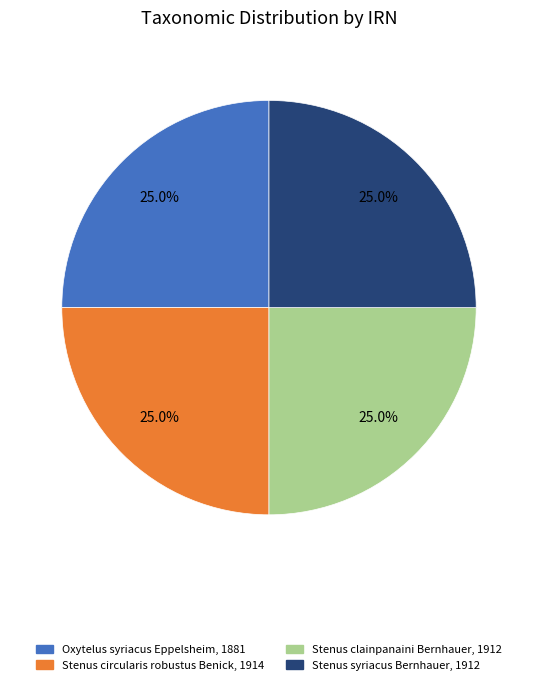

What portion of the pie excludes Stenus clainpanaini Bernhauer, 1912?

75.0%